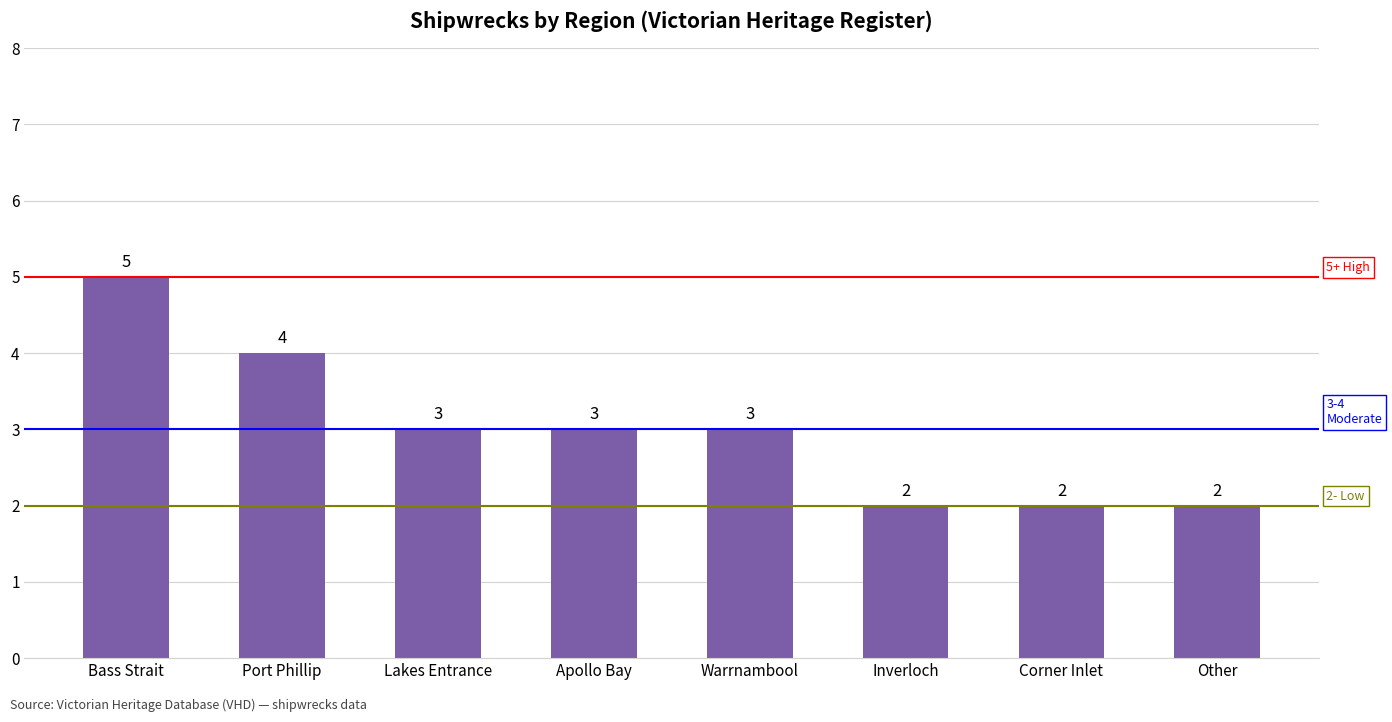

What is the change in value from Port Phillip to Inverloch?

-2